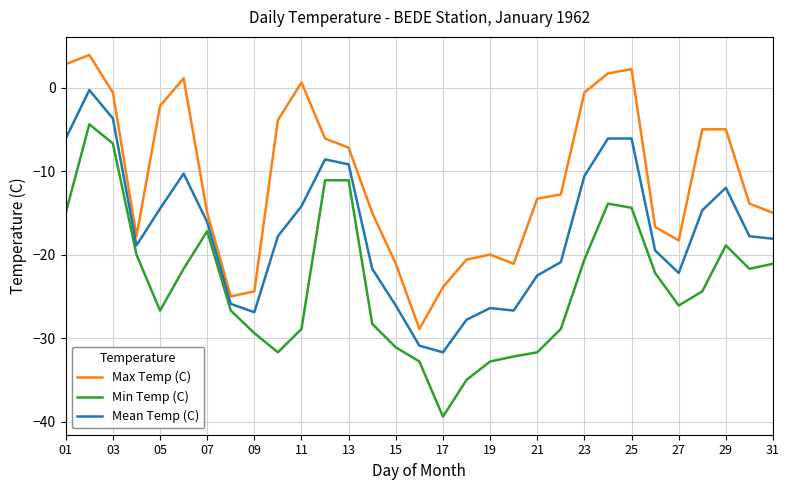

Rank the series by their average value, from lowest to highest.

Min Temp (C), Mean Temp (C), Max Temp (C)